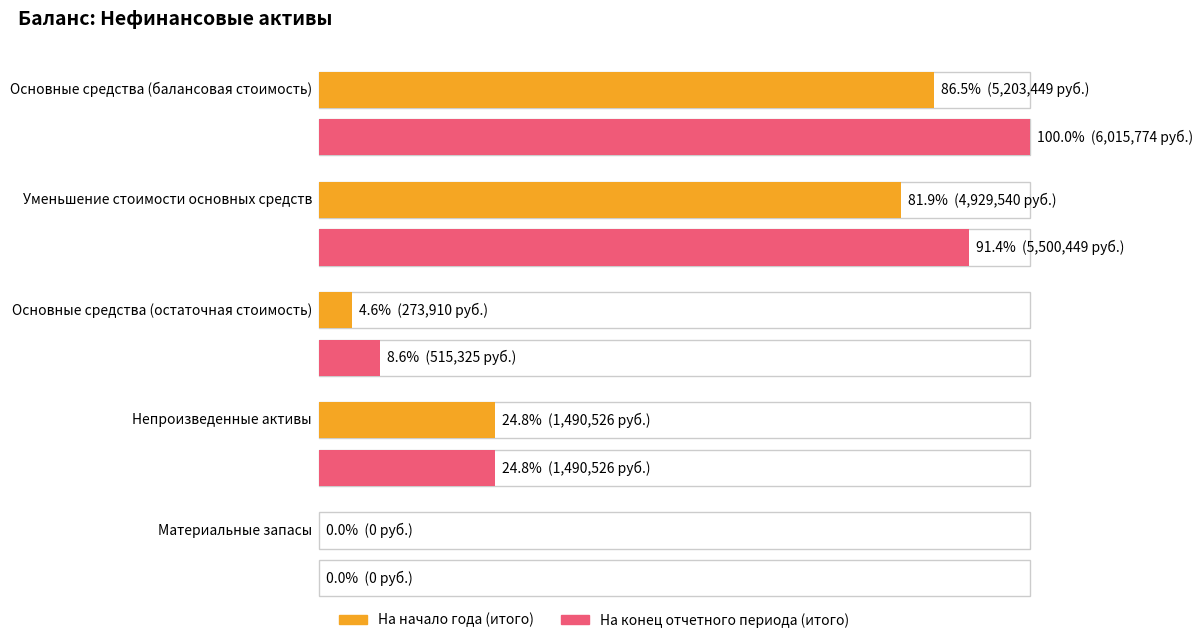

Where does the На конец отчетного периода (итого) series first go above 1490526?

Основные средства
(балансовая стоимость)